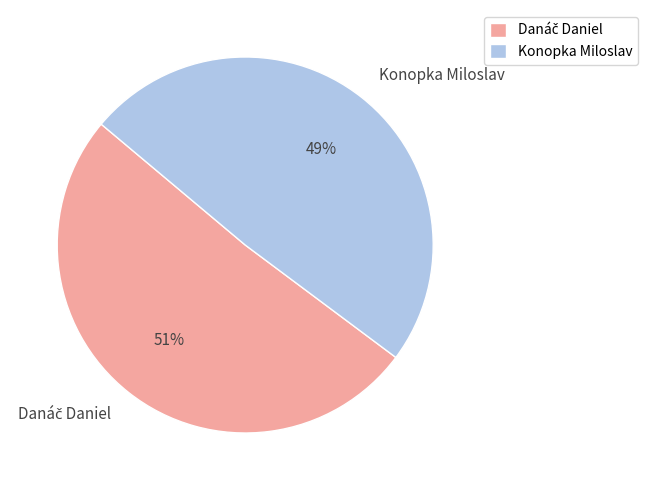

What percentage is the Konopka Miloslav slice, to the nearest percent?

49%